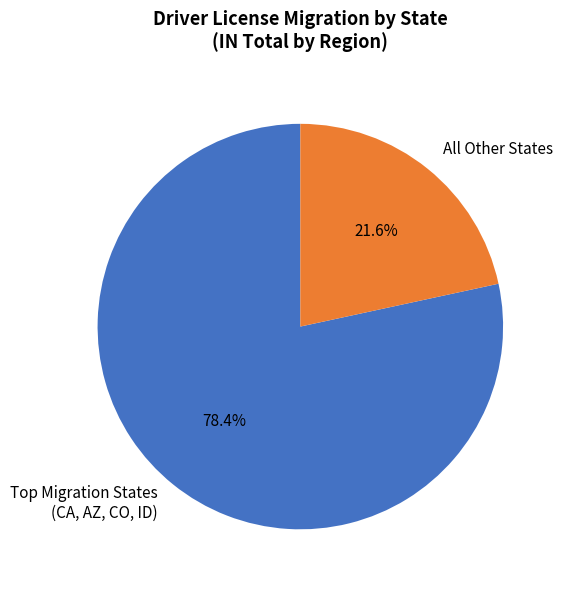

Which slice is the smallest?

All Other States